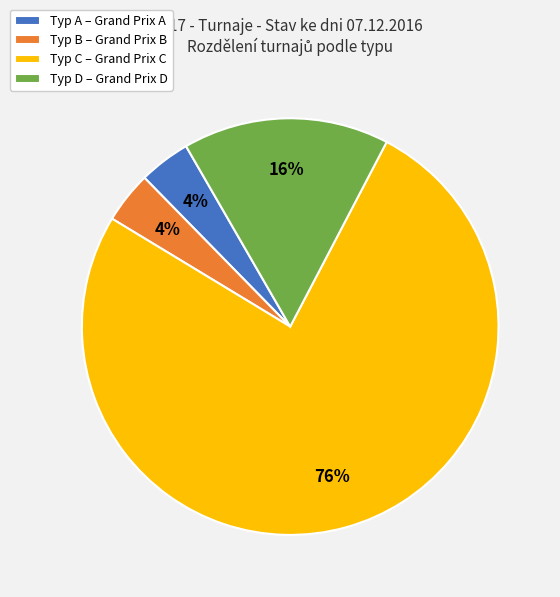

Do Typ C – Grand Prix C and Typ D – Grand Prix D together represent more than half of the pie?

Yes